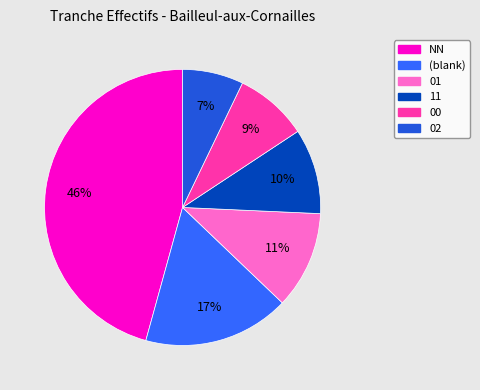

To the nearest percent, what is the average slice percentage?

17%